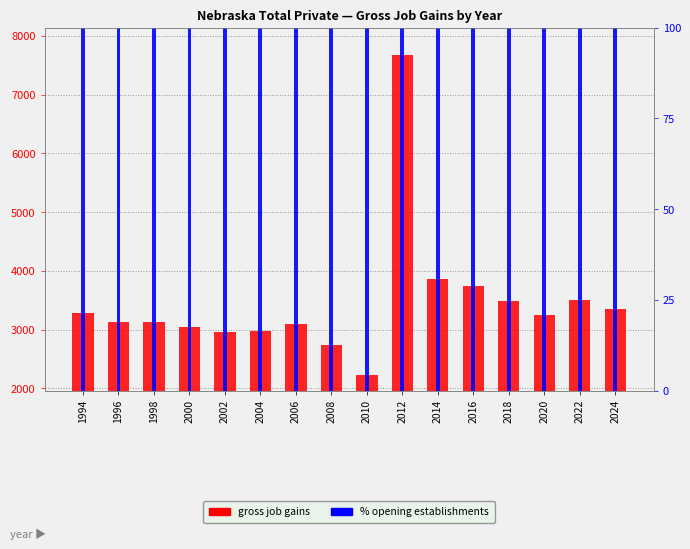

At how many categories does at least one series exceed 6229?

1